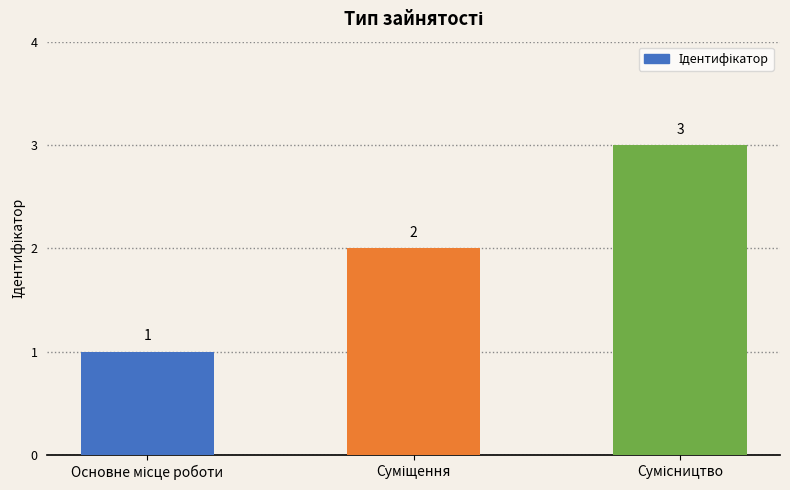

What is the maximum value shown in the chart?

3